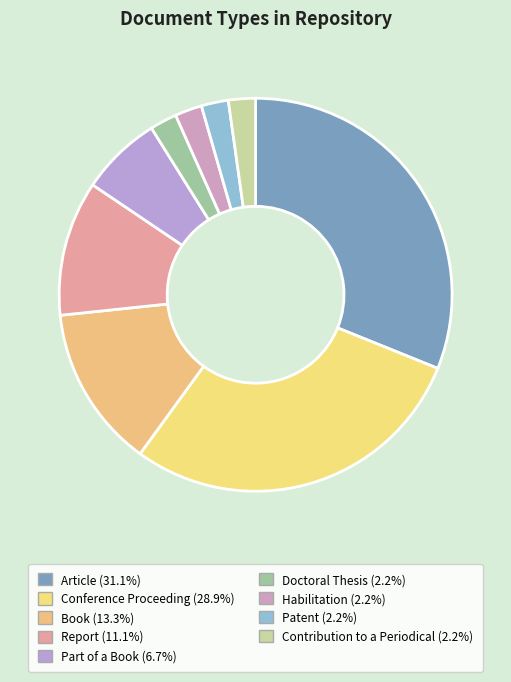

Is it true that Article is 18% of the pie?

False